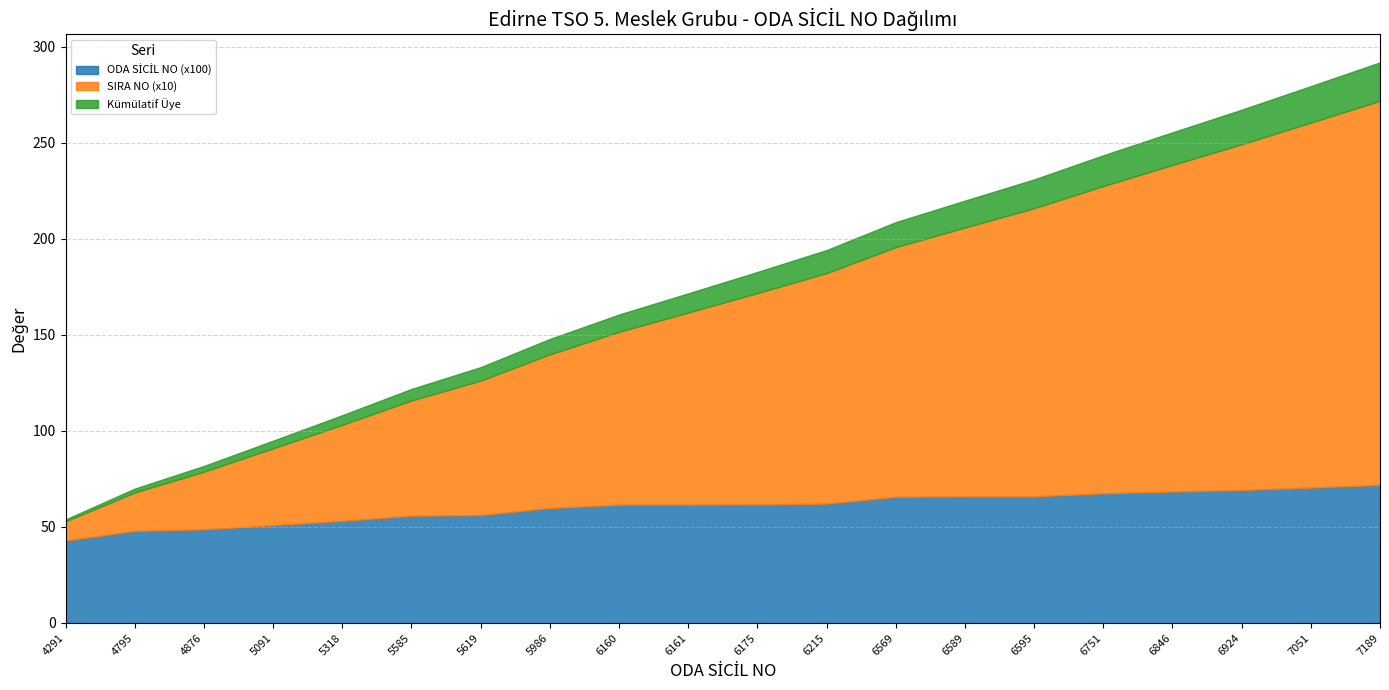

Which series has the largest range (max minus min)?

SIRA NO (x10)